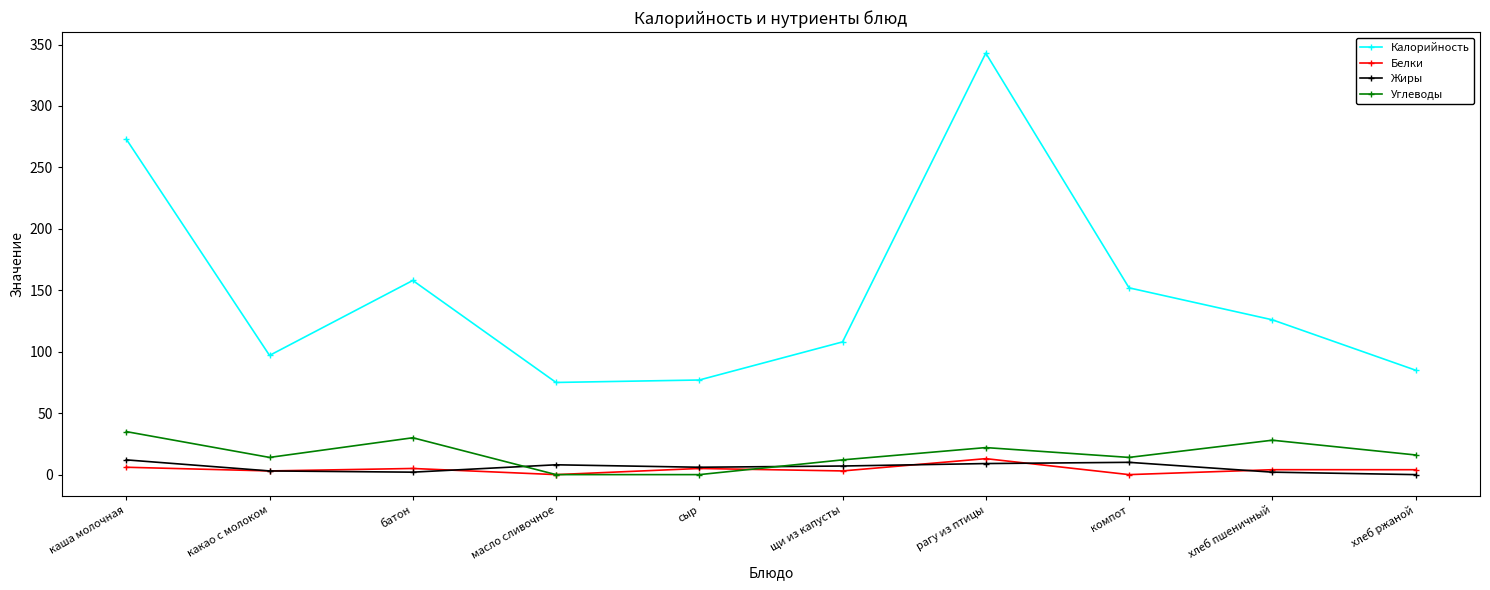

Which series has the largest total across all categories?

Калорийность